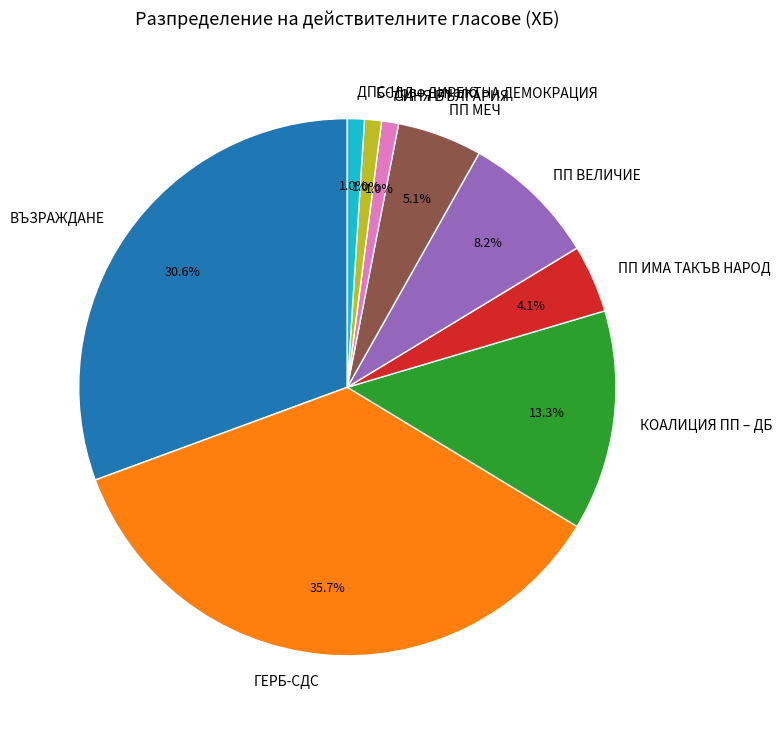

To the nearest percent, what is the difference between the КОАЛИЦИЯ ПП – ДБ and ПП ВЕЛИЧИЕ slice percentages?

5%